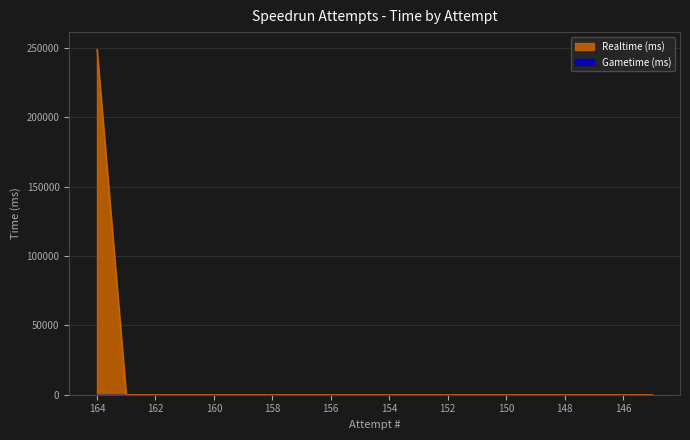

What is the value of the 1st point from the left?

249035